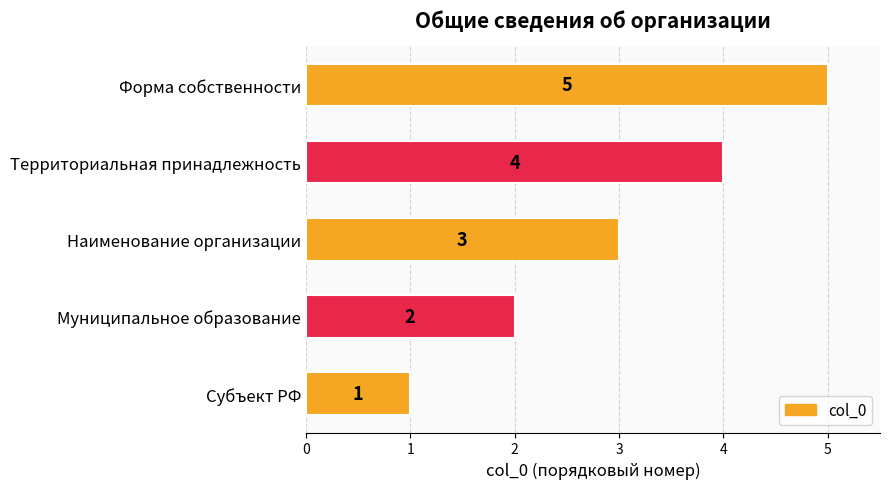

What is the difference between the maximum and minimum values?

4